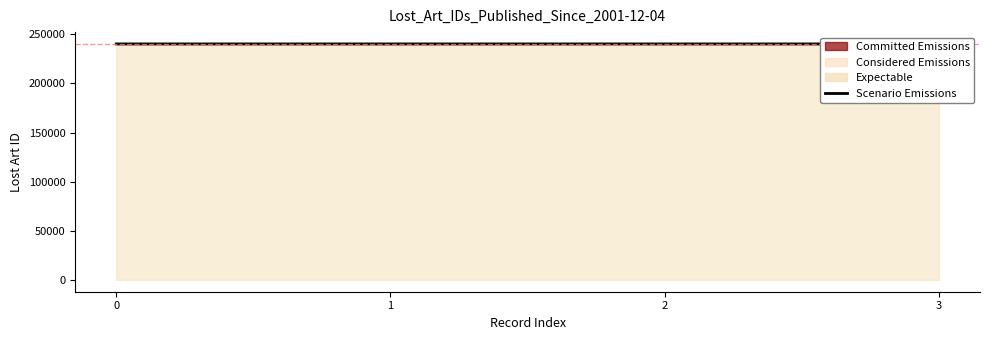

At which label is the value closest to 240231?

2